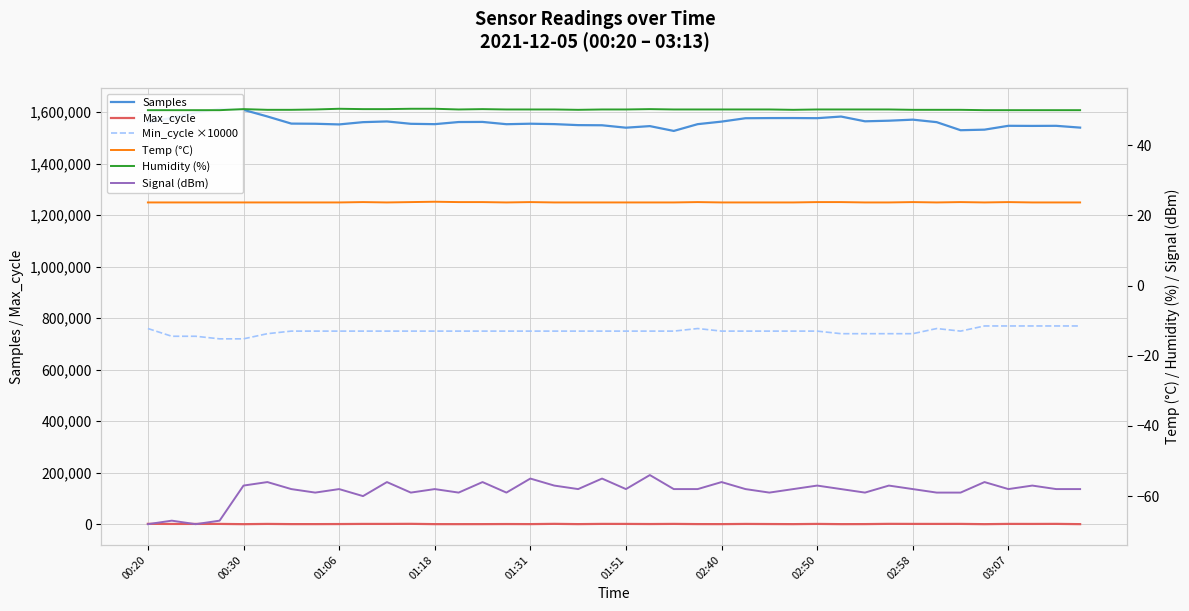

List the series in order of their peak value, lowest first.

Signal (dBm), Temp (°C), Humidity (%), Max_cycle, Min_cycle ×10000, Samples